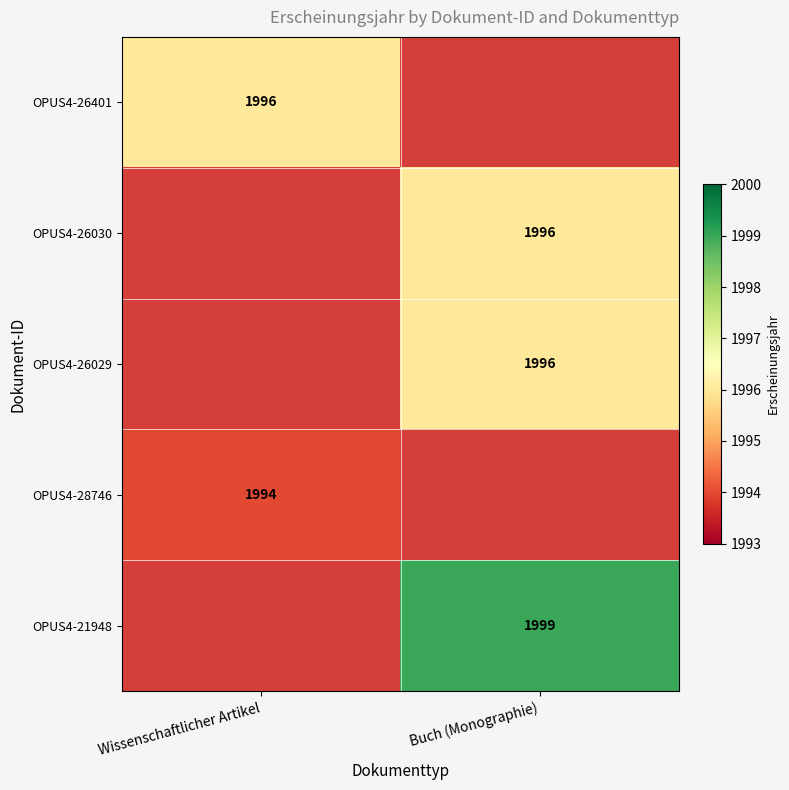

Count the number of data series in this chart.

5